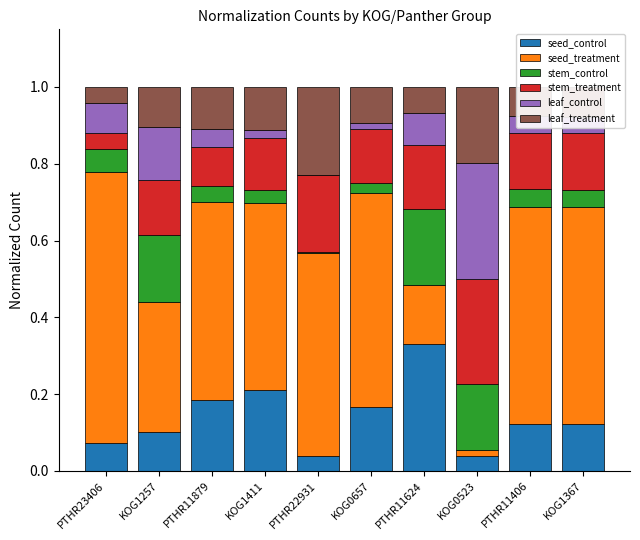

How many categories are shown in the chart?

10